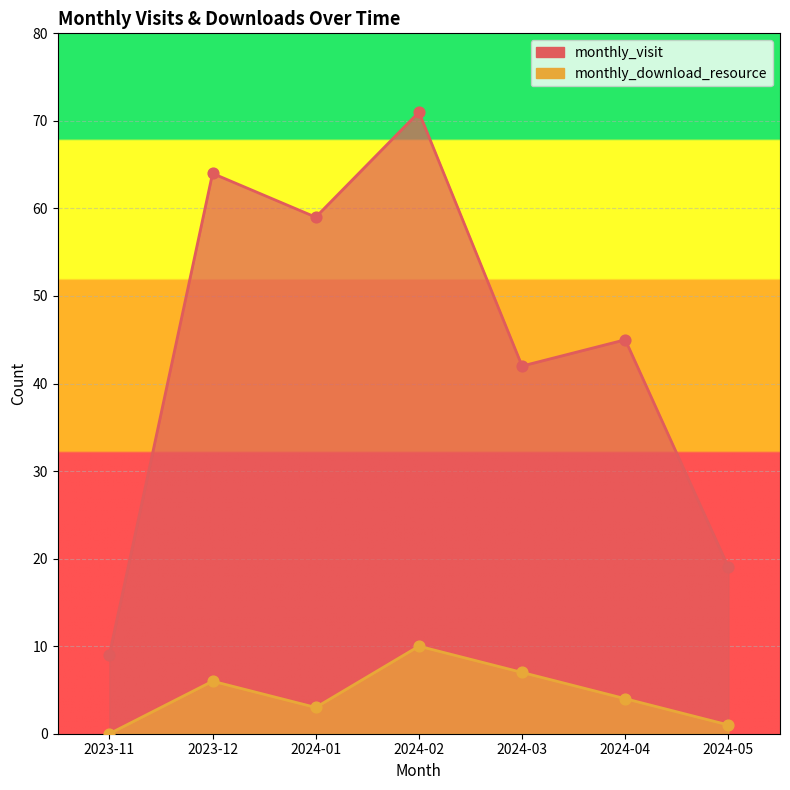

Which series has the largest total across all categories?

monthly_visit